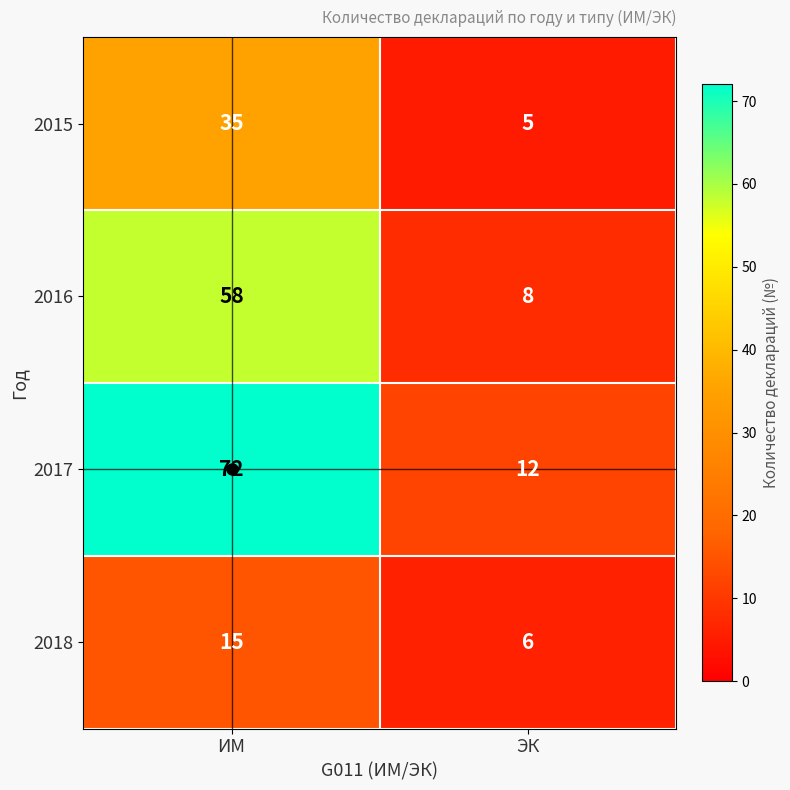

What is the difference between the 2015 values at ЭК and ИМ?

30